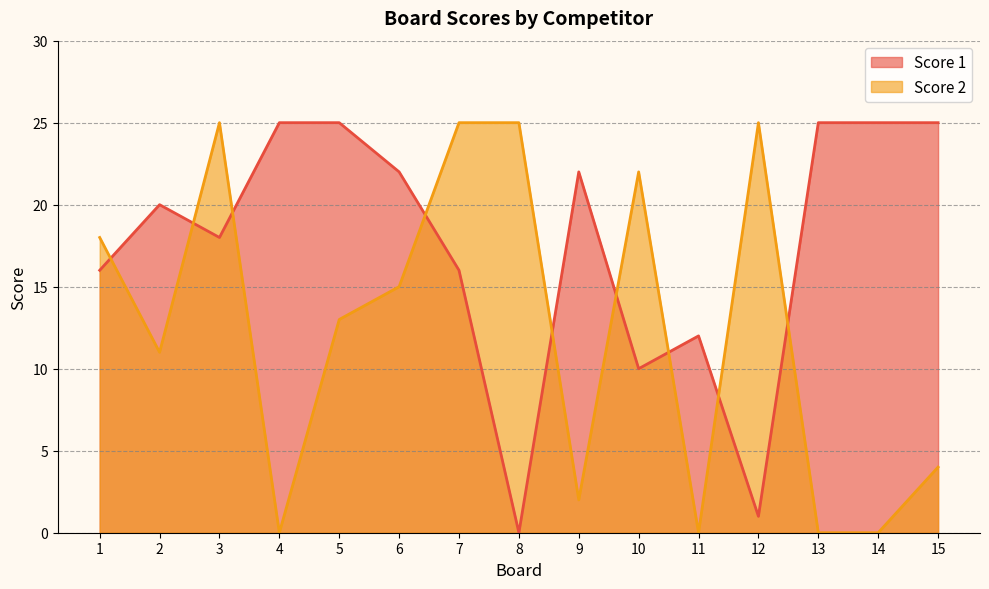

Which category has the lowest value across all series?

8